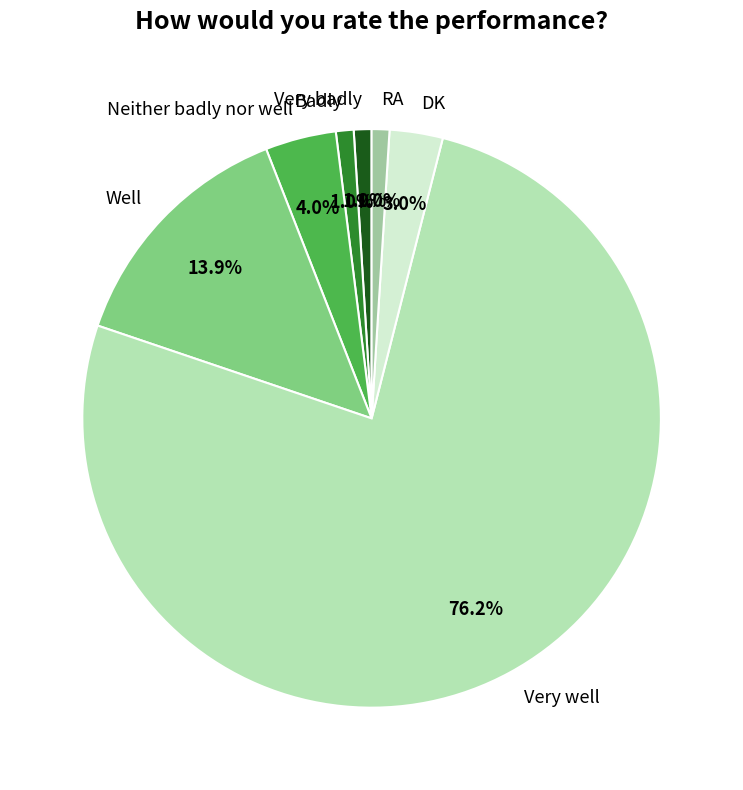

Is there any slice that represents more than half of the pie?

Yes